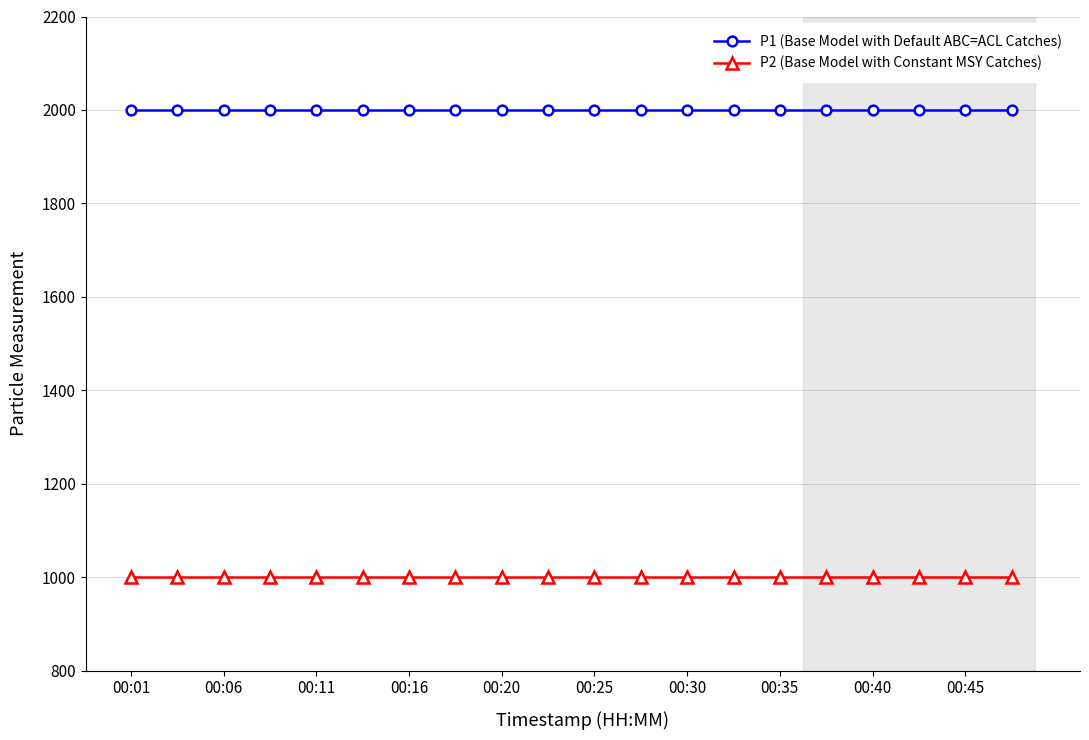

True or false: P2 (Base Model with Constant MSY Catches) and P1 (Base Model with Default ABC=ACL Catches) intersect in this chart.

False